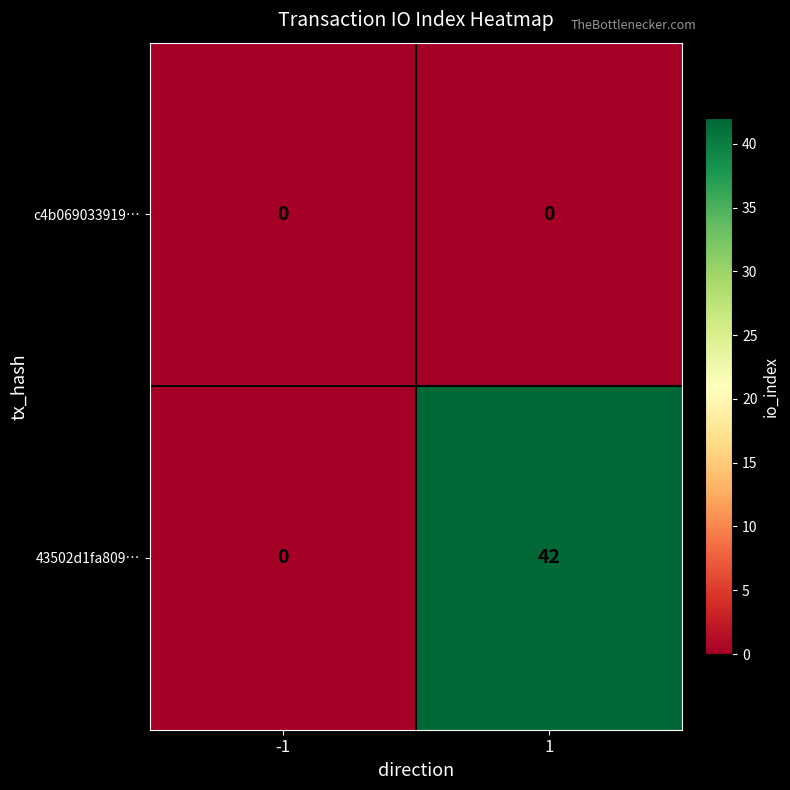

The c4b069033919… series shows 0 at 1. True or false?

True